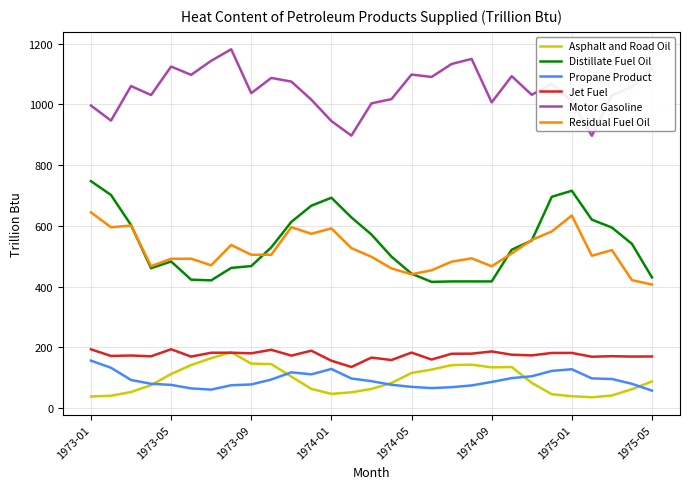

What is the minimum value shown in the chart?

35.3